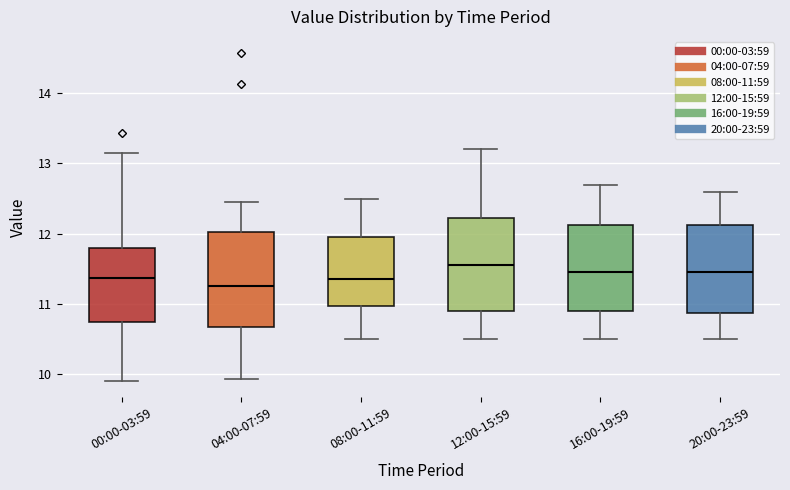

Reading left to right, read every box against the y-axis: the position of its median line, the range the box covers, and the ends of its whiskers. The values are not printed on the chart, so give them approximately, as read against the axis.

00:00-03:59: median 11.4, box 10.7 to 11.8, whiskers 9.9 to 13.2
04:00-07:59: median 11.3, box 10.7 to 12.0, whiskers 9.9 to 12.5
08:00-11:59: median 11.4, box 11.0 to 12.0, whiskers 10.5 to 12.5
12:00-15:59: median 11.6, box 10.9 to 12.2, whiskers 10.5 to 13.2
16:00-19:59: median 11.5, box 10.9 to 12.1, whiskers 10.5 to 12.7
20:00-23:59: median 11.5, box 10.9 to 12.1, whiskers 10.5 to 12.6